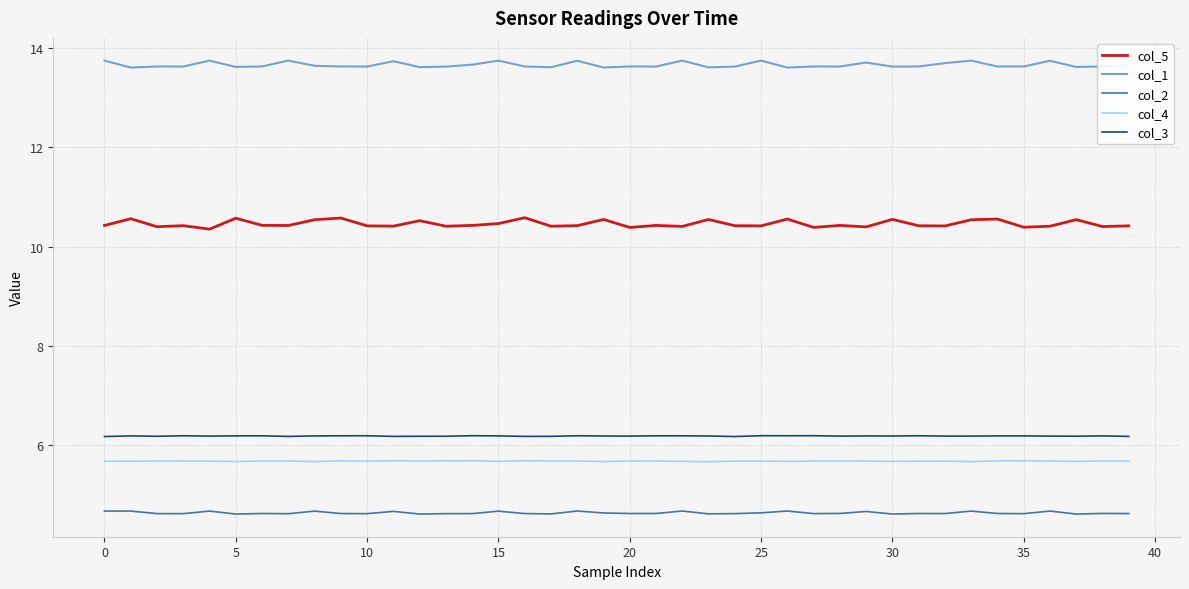

How many col_4 values are between 5 and 6?

40